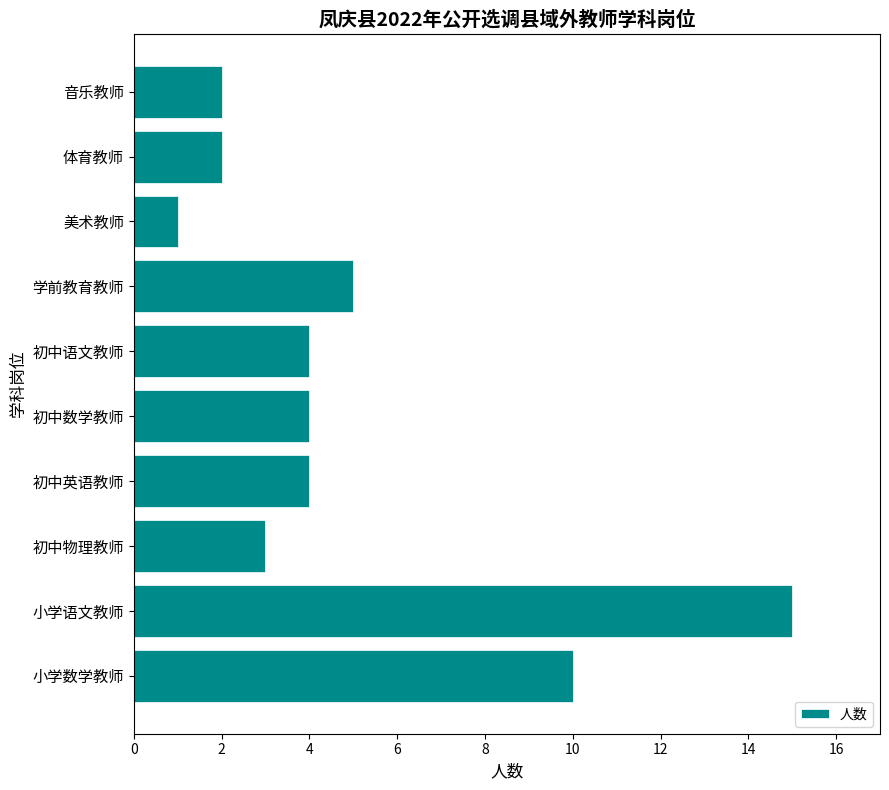

Which has a higher value, 音乐教师 or 美术教师?

音乐教师